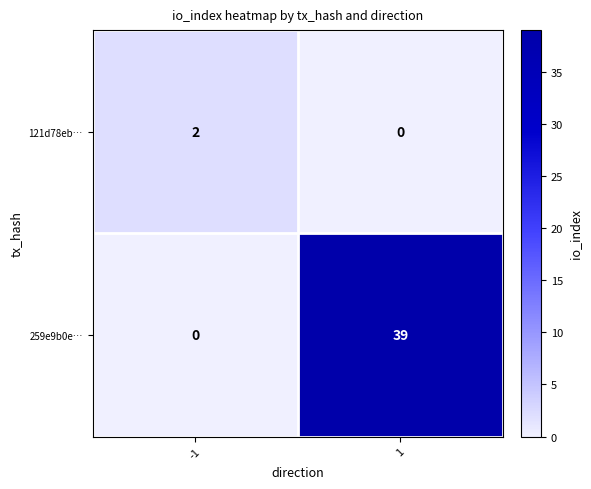

What is the average value of the 259e9b0e… series?

20